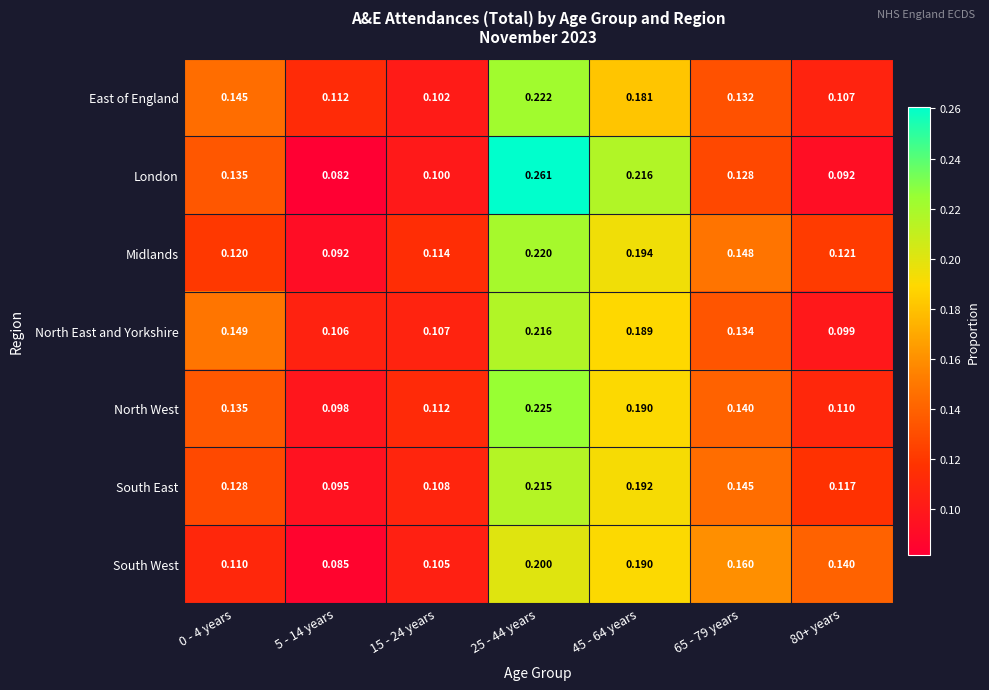

Which series has the widest spread of values?

London